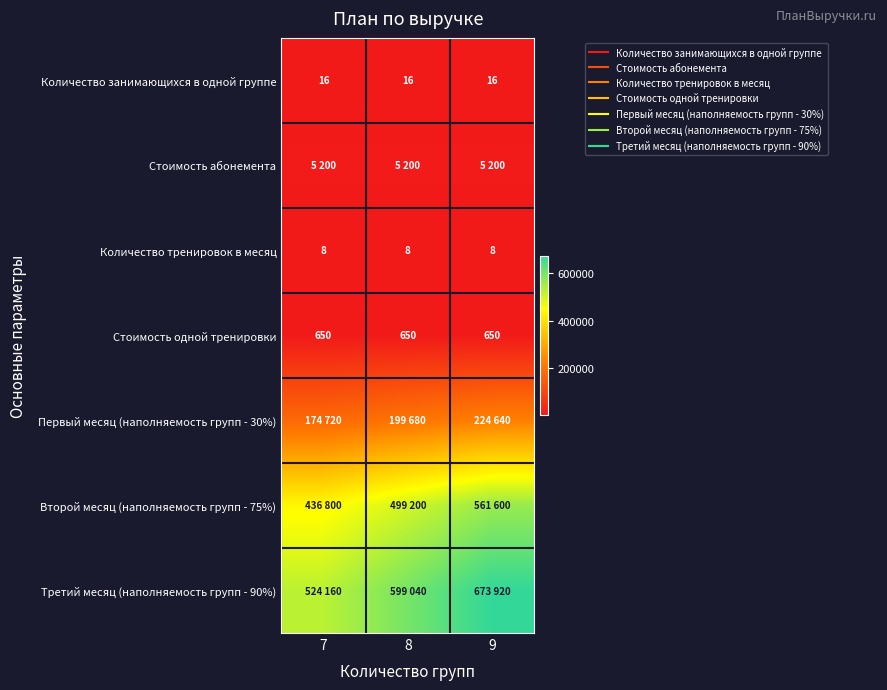

Which category has the lowest value across all series?

7